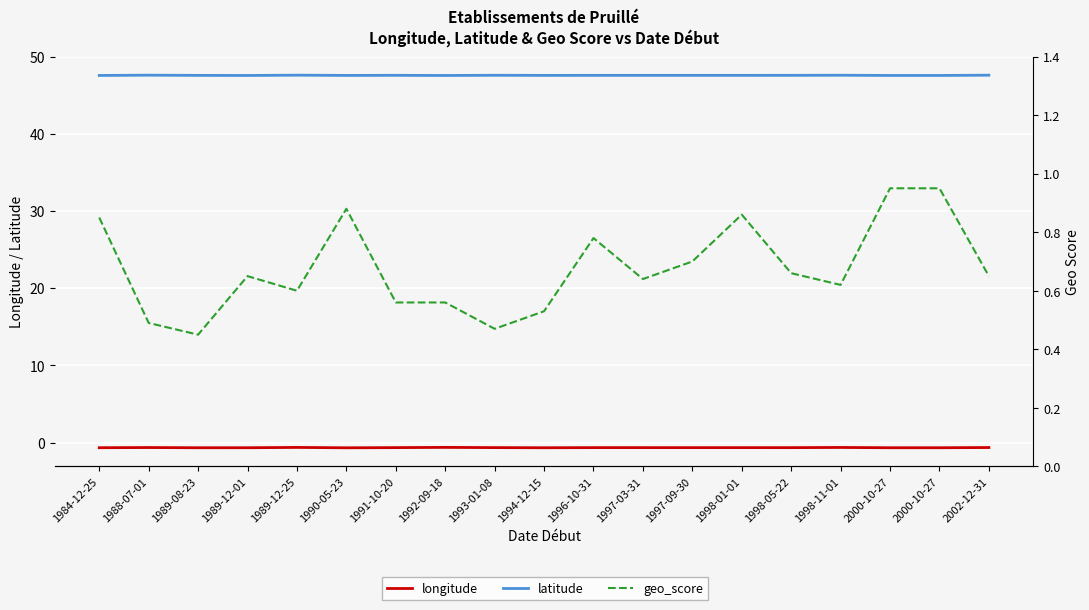

What is the value of the longitude point at the 5th from the left?

-0.6